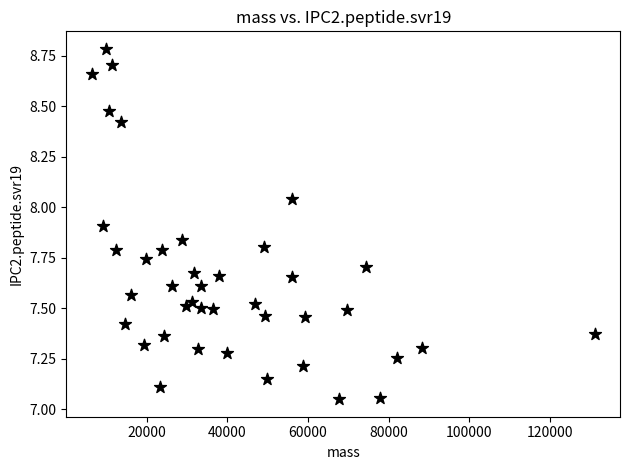

What is the range of X values (max minus min)?

124712.3